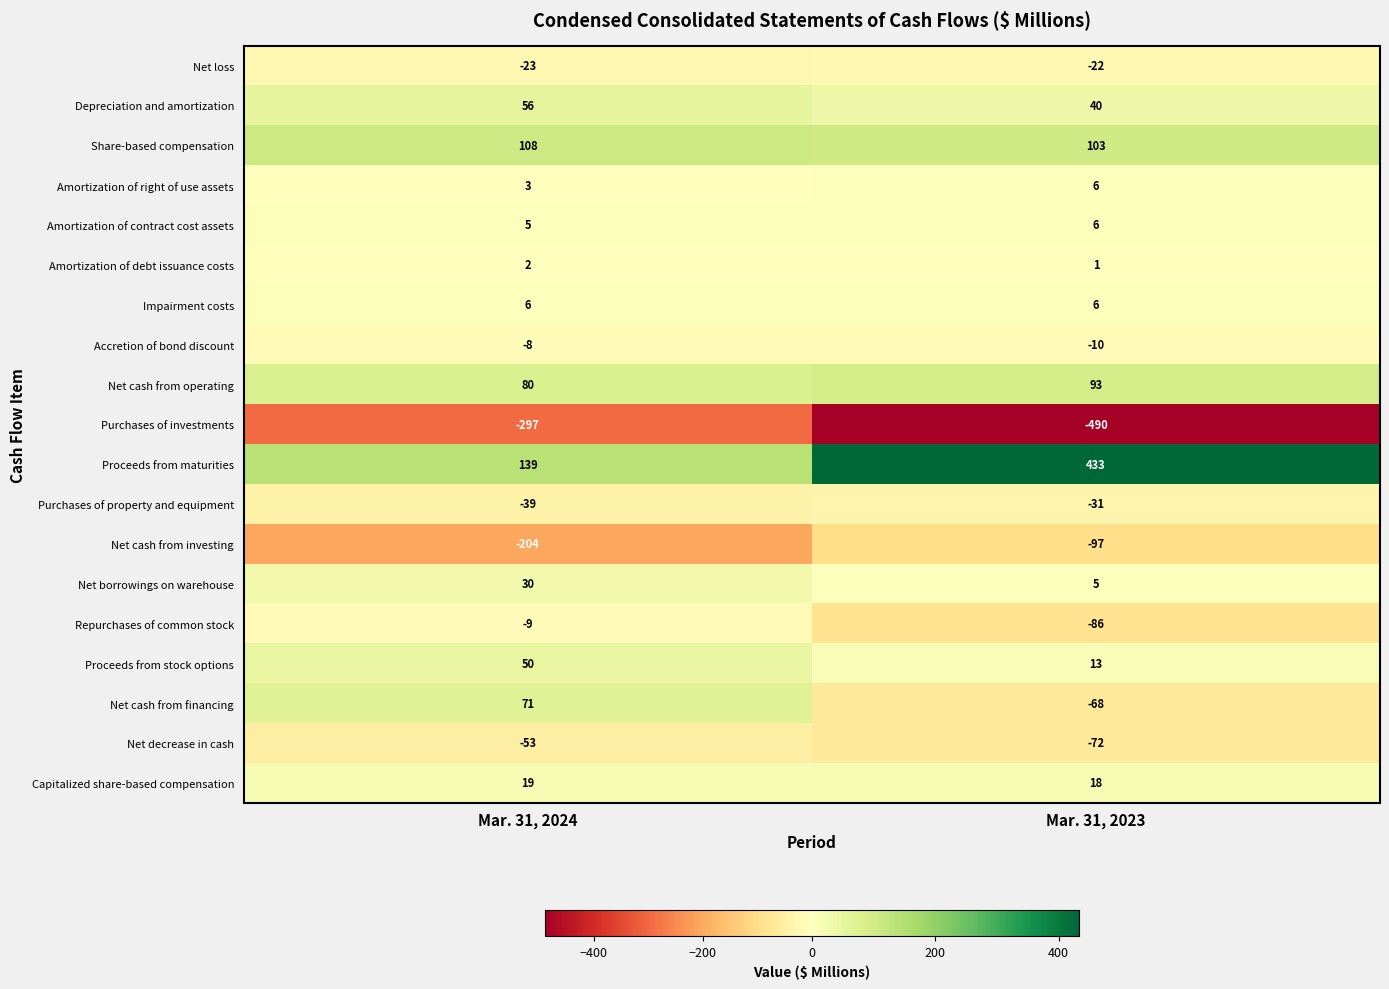

What is the sum of the Amortization of debt issuance costs values at Mar. 31, 2024 and Mar. 31, 2023?

3